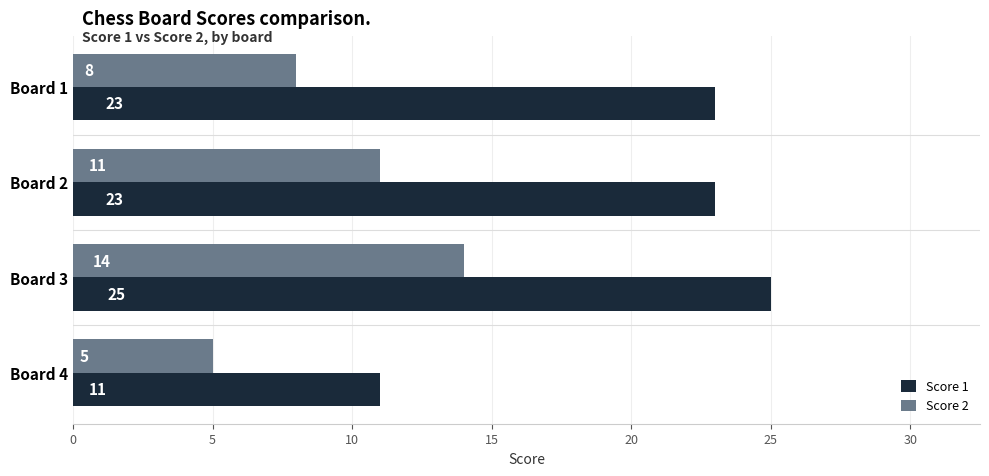

What is the minimum value for Score 2?

5